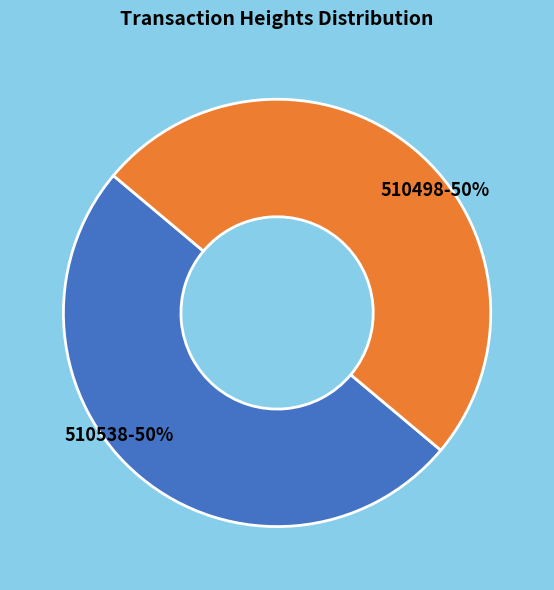

Combined, do 510538 and 510498 account for over 50%?

Yes